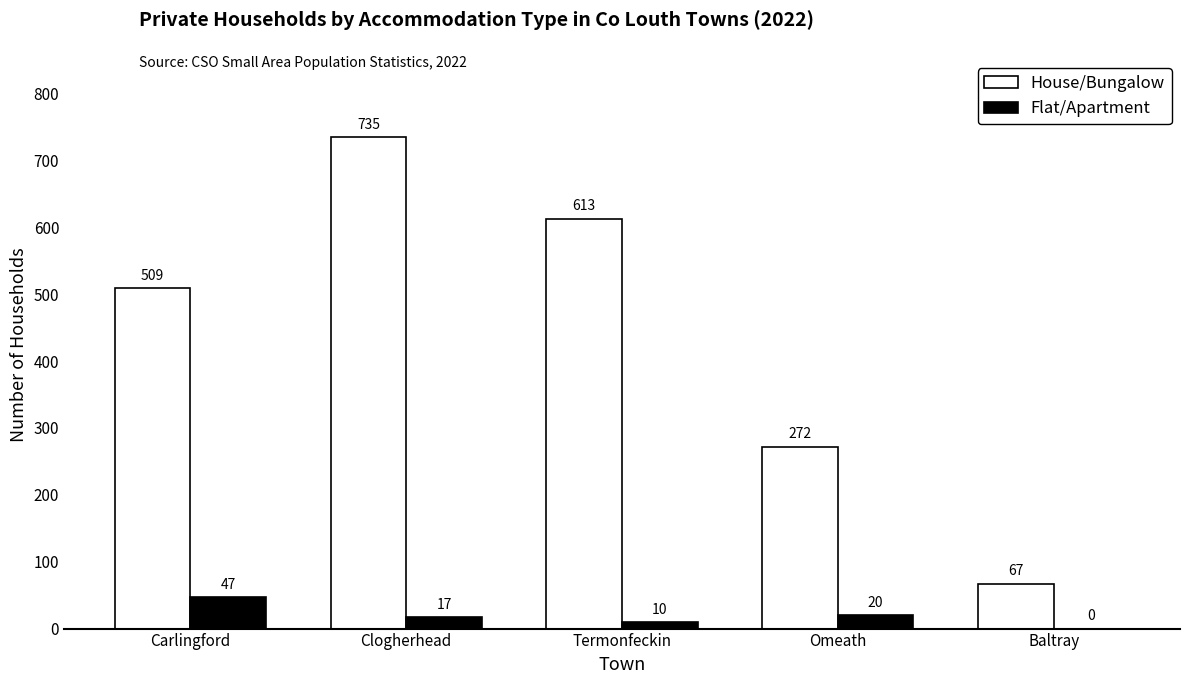

What is the sum of all Flat/Apartment values?

94